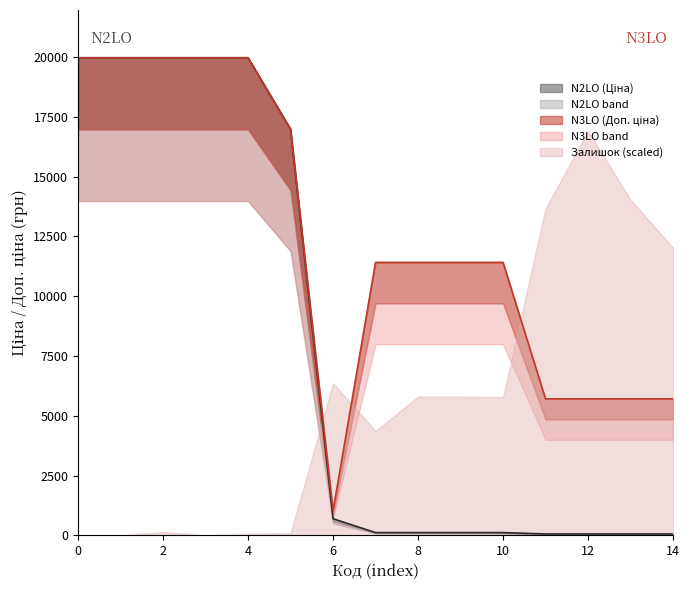

Rank the series by their average value, from lowest to highest.

Залишок, Ціна, Доп. ціна